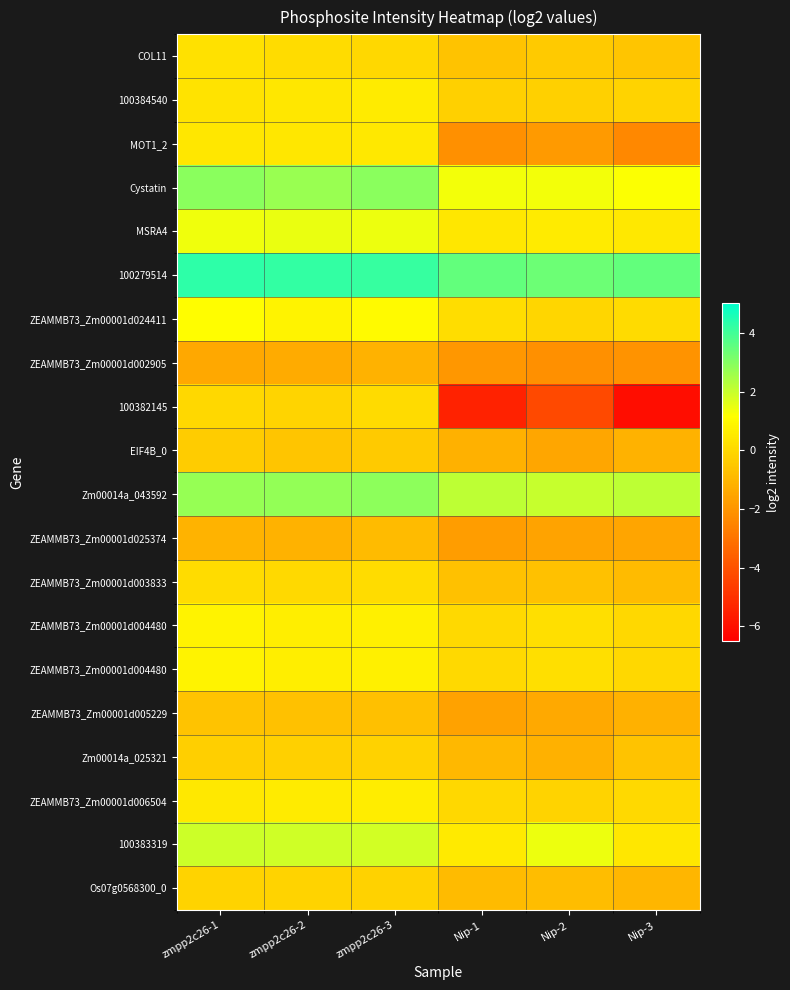

At which category does the chart reach its peak across all series?

zmpp2c26-1